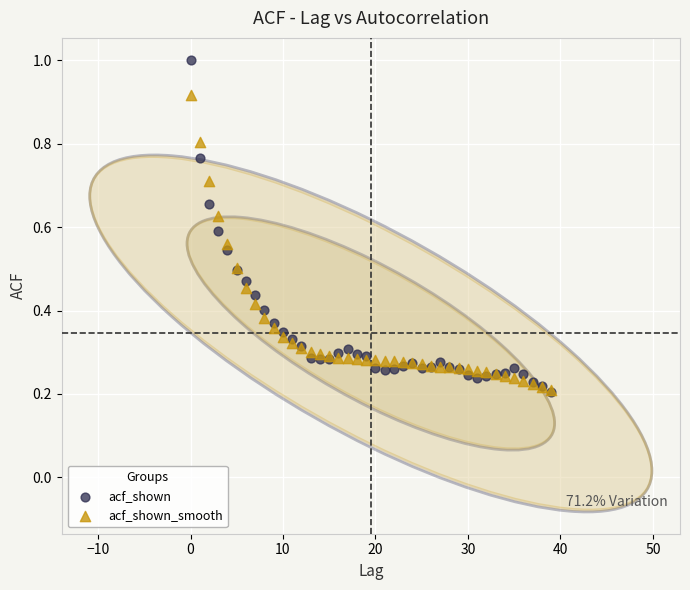

Which series has the largest Y range (max minus min)?

acf_shown